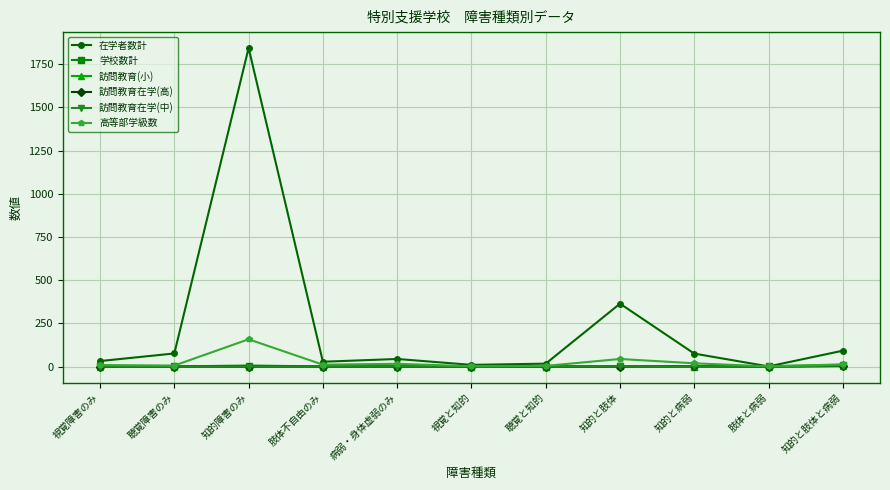

Where is the first local maximum for 高等部学級数?

知的障害のみ